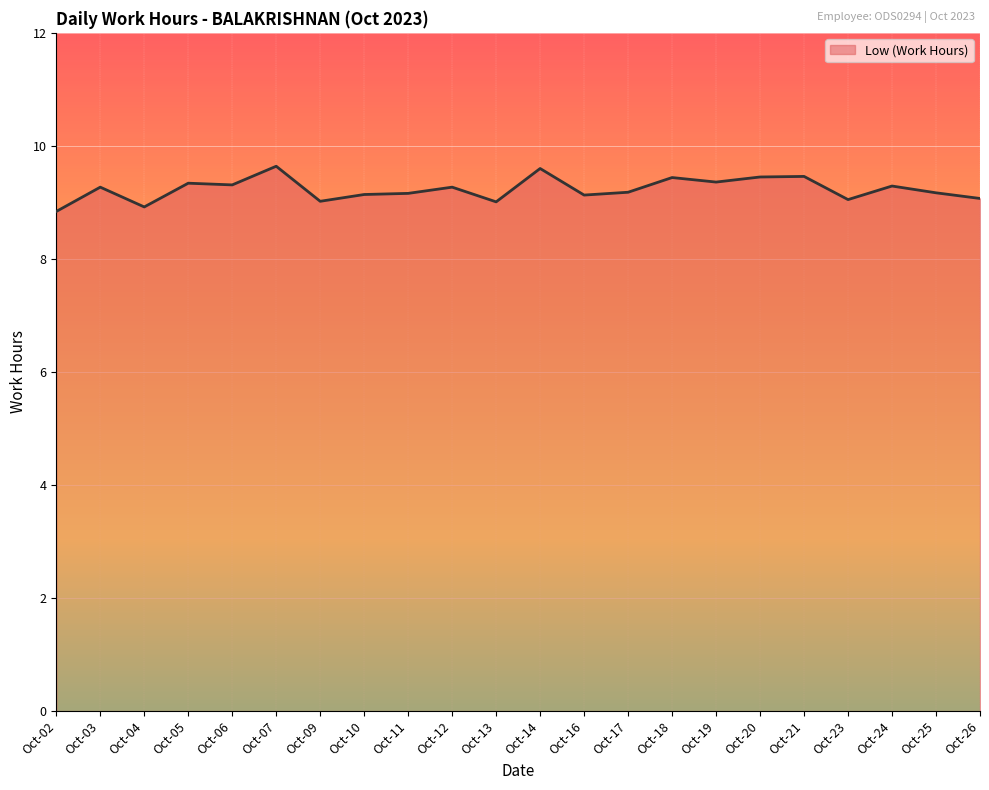

The value at Oct-23 is 9.1. True or false?

True